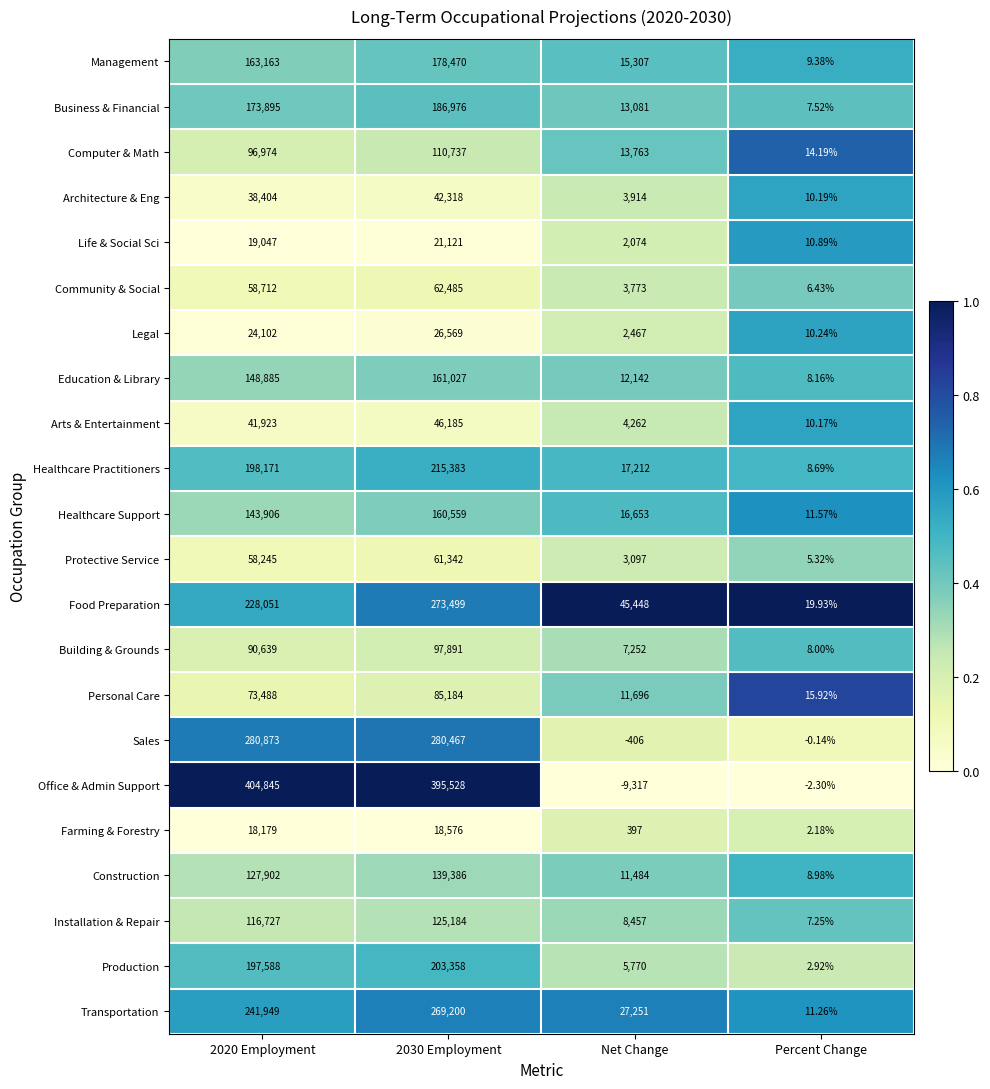

How many series are shown in this chart?

22